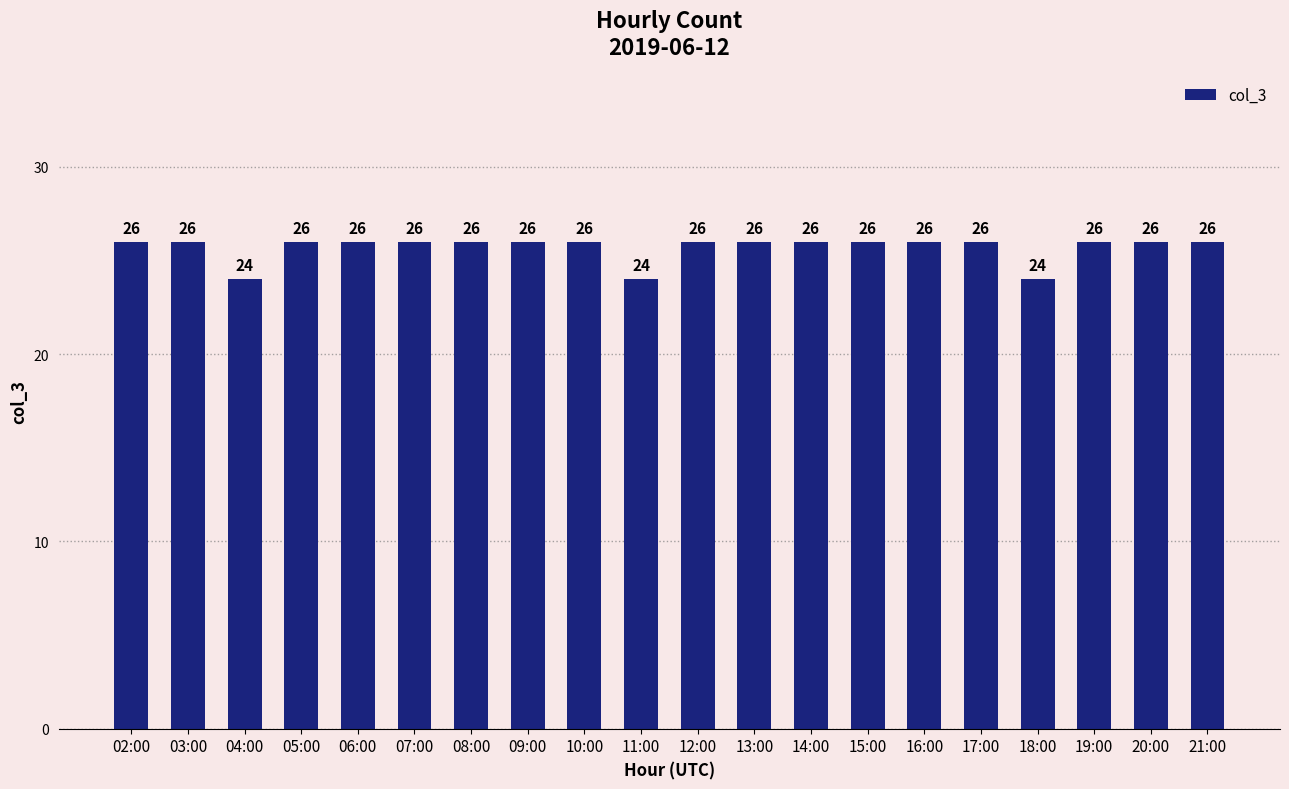

Are the bars grouped side by side (vs. stacked)?

No